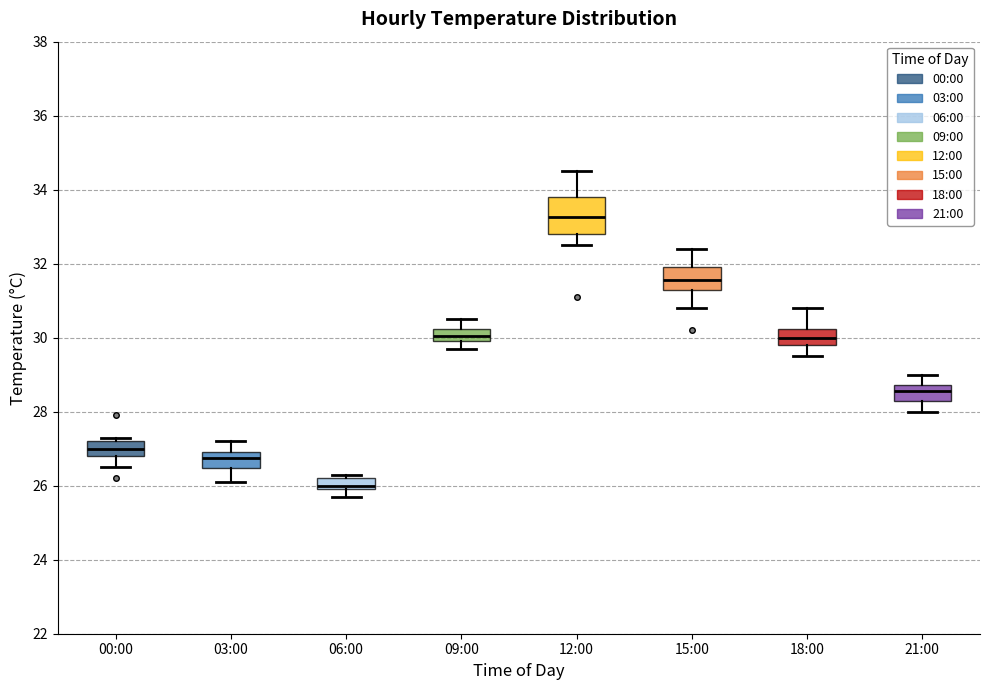

Which box's median line is the lowest?

06:00